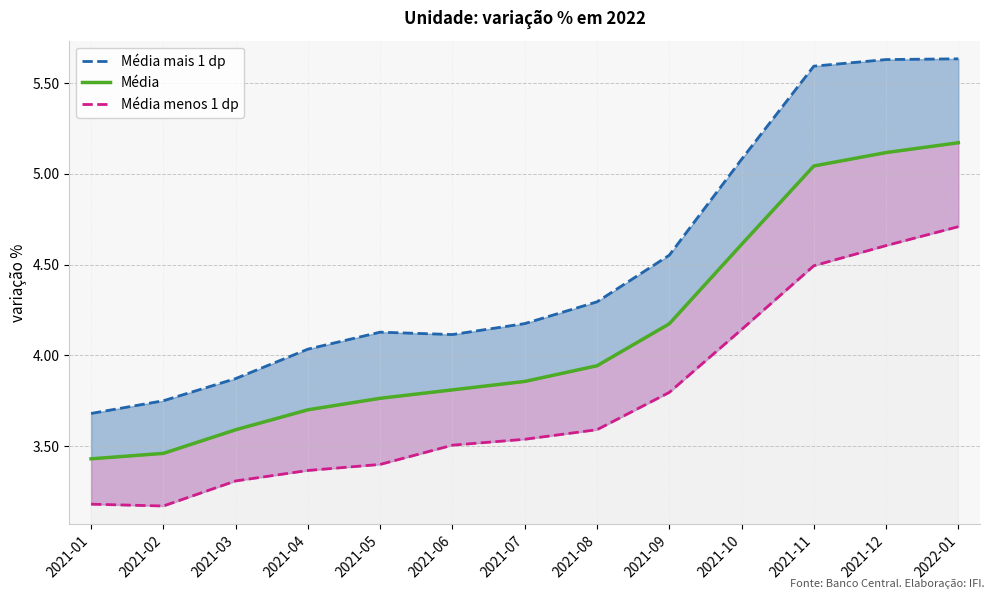

What is the label of the 10th point from the right?

2021-04